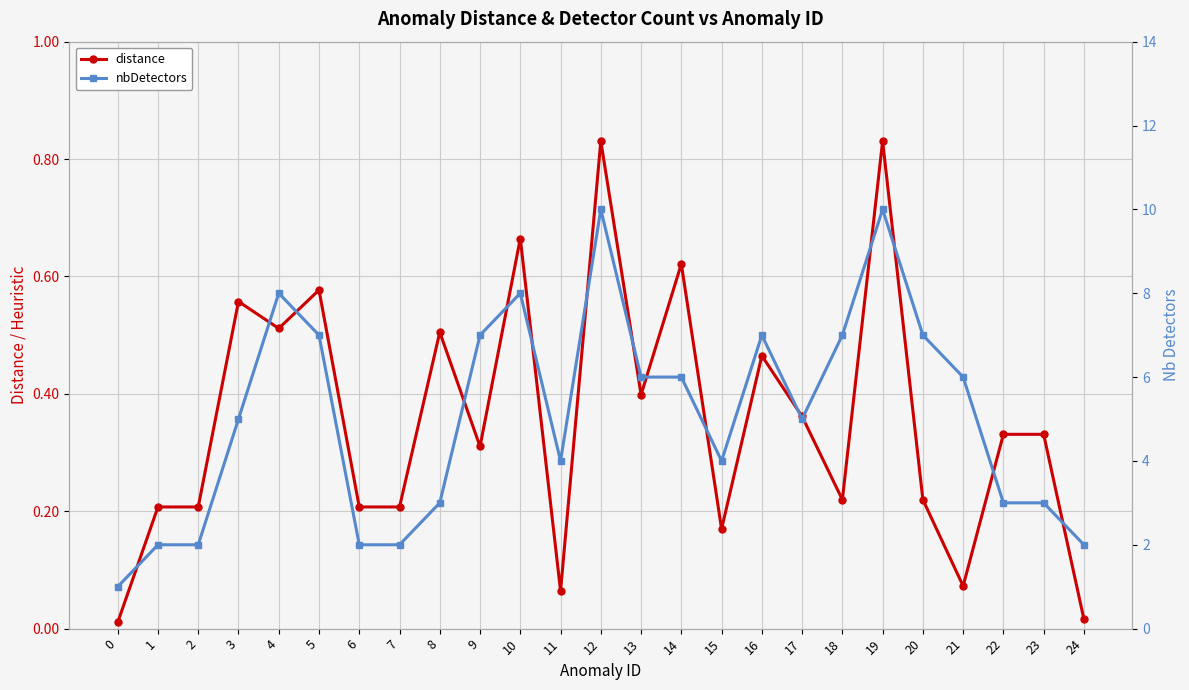

How many interior local valleys does the distance series have?

7